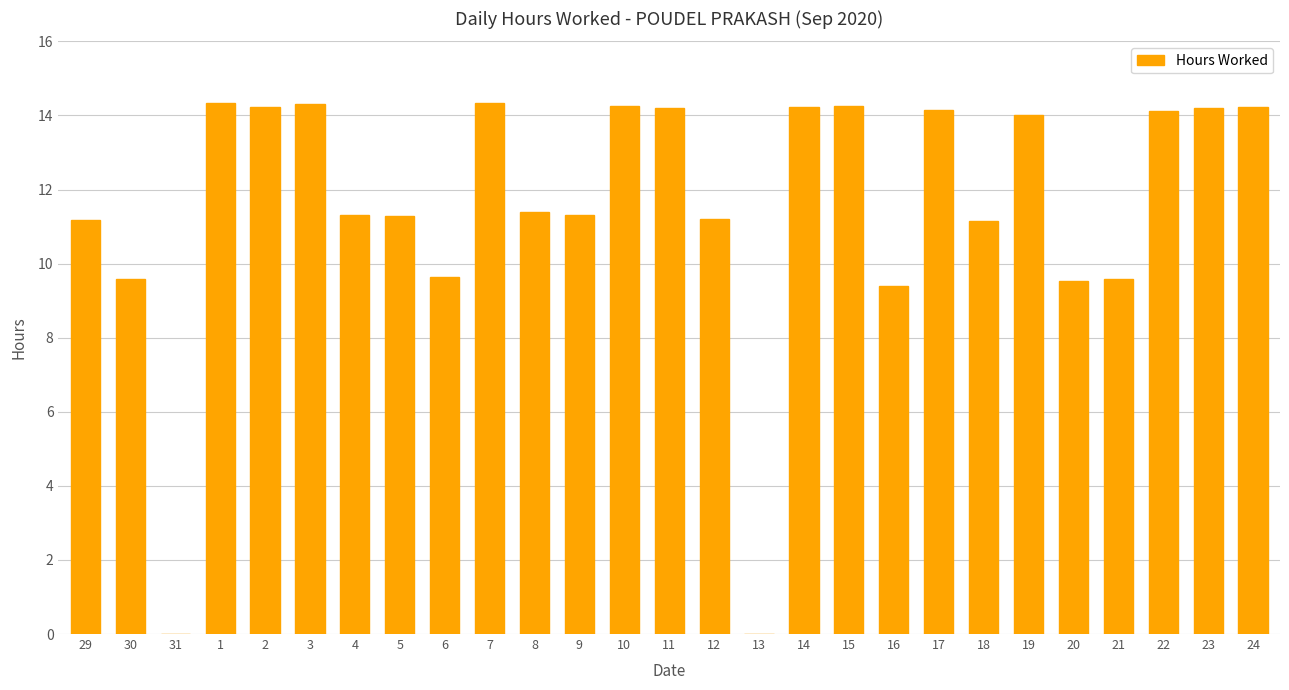

What is the sum of the values at 21 and 18?

20.7